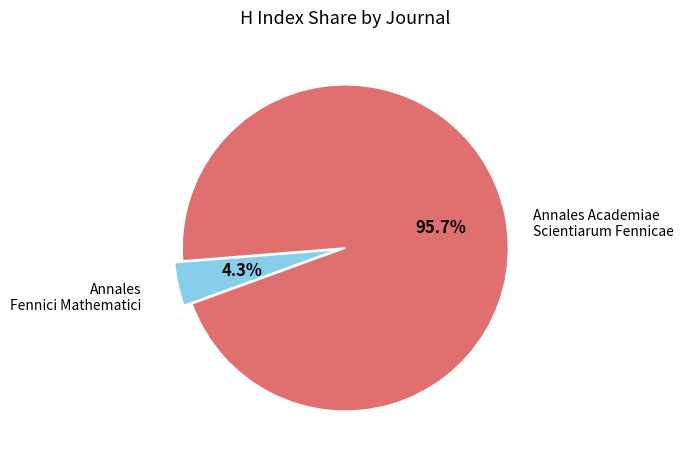

Does any single category account for the majority?

Yes